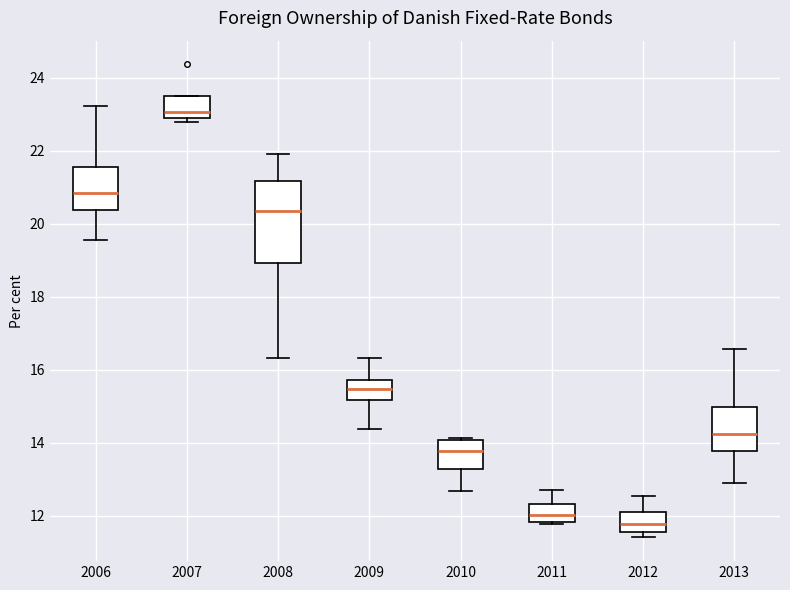

Reading left to right, transcribe this box plot: for each box, give where its median line is, the range the box spans, and where its two whiskers end, as read against the y-axis. The values are not printed on the chart, so give them approximately, as read against the axis.

2006: median 20.8, box 20.4 to 21.6, whiskers 19.6 to 23.2
2007: median 23.0 (just above the box's lower edge), box 23.0 to 23.4, whiskers 22.8 to 23.4
2008: median 20.4, box 19.0 to 21.2, whiskers 16.4 to 21.8
2009: median 15.4, box 15.2 to 15.8, whiskers 14.4 to 16.4
2010: median 13.8, box 13.2 to 14.0, whiskers 12.6 to 14.2
2011: median 12.0, box 11.8 to 12.4, whiskers 11.8 (just below the box's lower edge) to 12.8
2012: median 11.8, box 11.6 to 12.2, whiskers 11.4 to 12.6
2013: median 14.2, box 13.8 to 15.0, whiskers 13.0 to 16.6